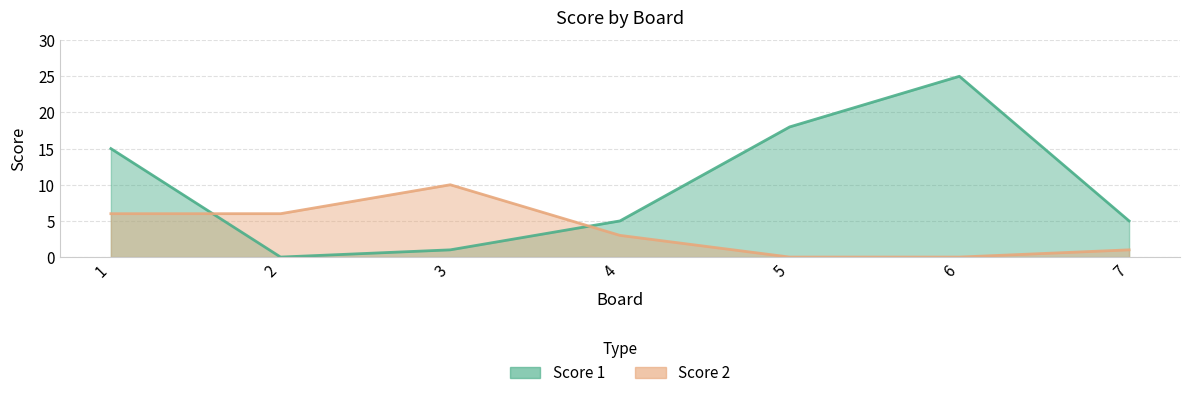

What is the difference between the maximum and second lowest values in the Score 1 series?

24